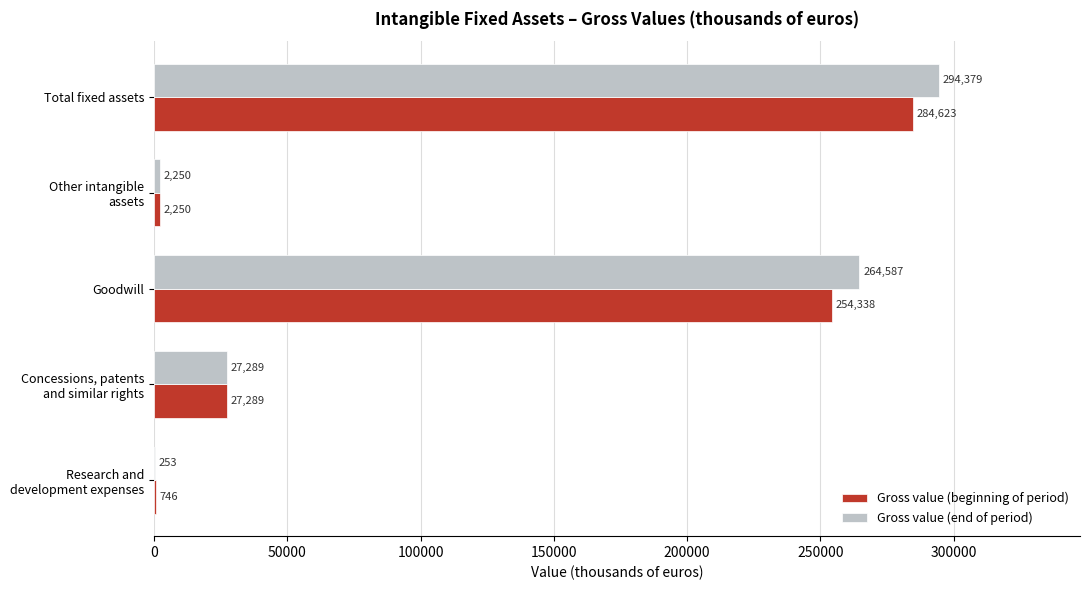

What is the greatest value displayed?

294379